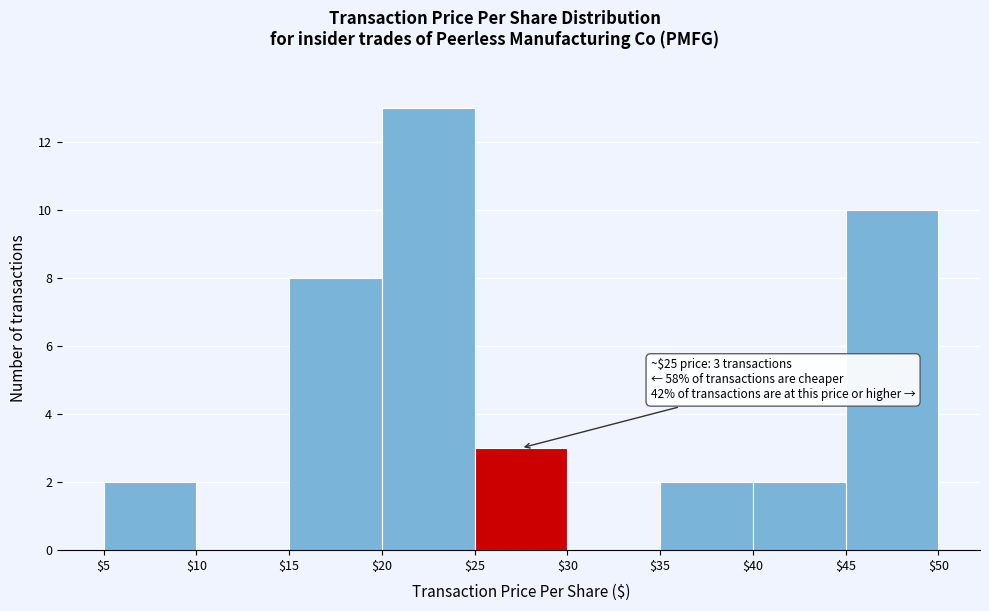

Over which range of the x-axis is the bar tallest?

$20 to $25